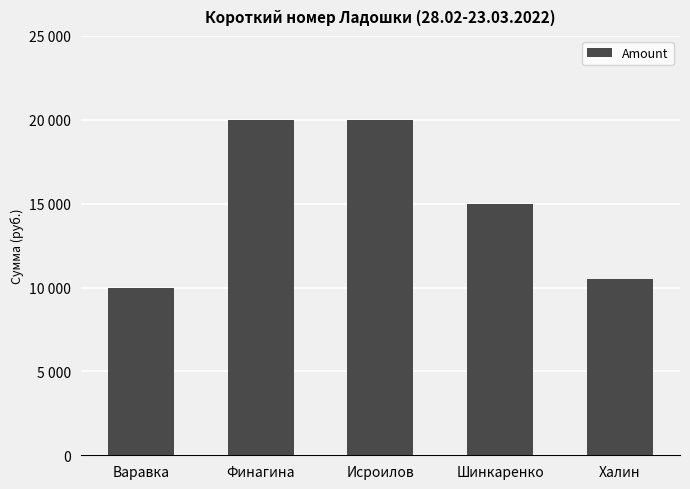

What is the label of the 2nd bar from the left?

Финагина